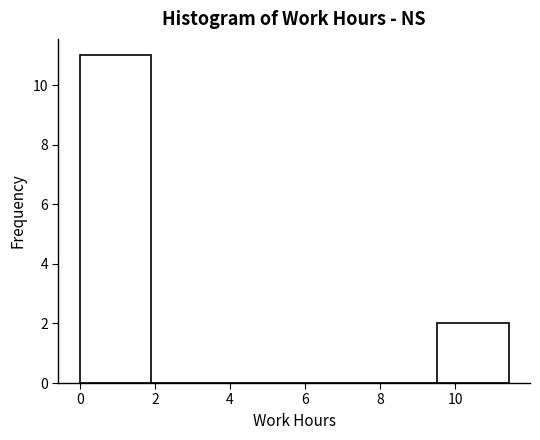

Reading left to right, list every bar in this chart as the range it spans on the x-axis followed by its height. Neither the bar edges nor the heights are printed on the chart, so give them approximately, as read against the axes.

0.0 to 2.0: 11
2.0 to 3.8: 0
3.8 to 5.8: 0
5.8 to 7.6: 0
7.6 to 9.6: 0
9.6 to 11.4: 2